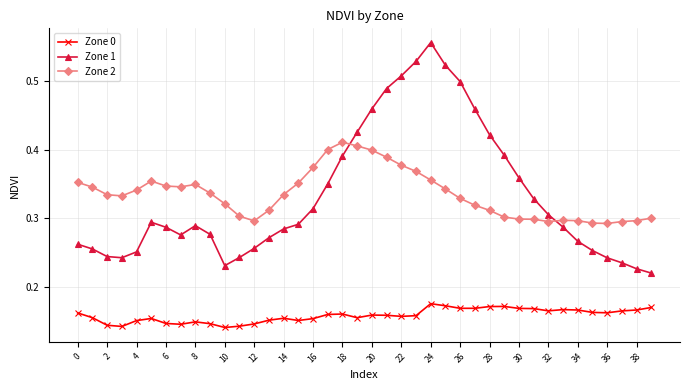

Which series has the widest spread of values?

Zone 1